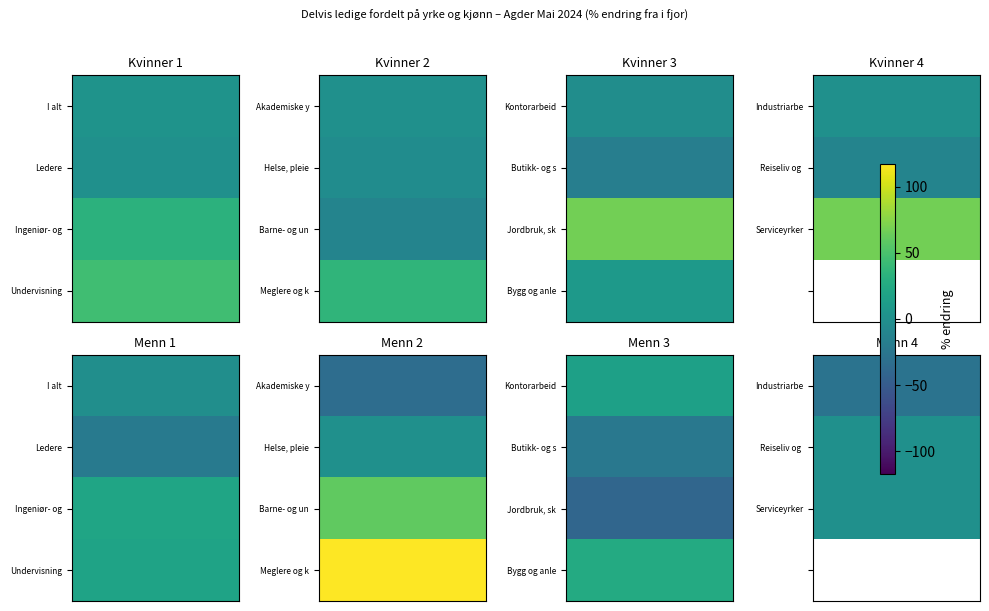

True or false: Menn has a value of 60 at Barne- og ungdomsarbeid.

True